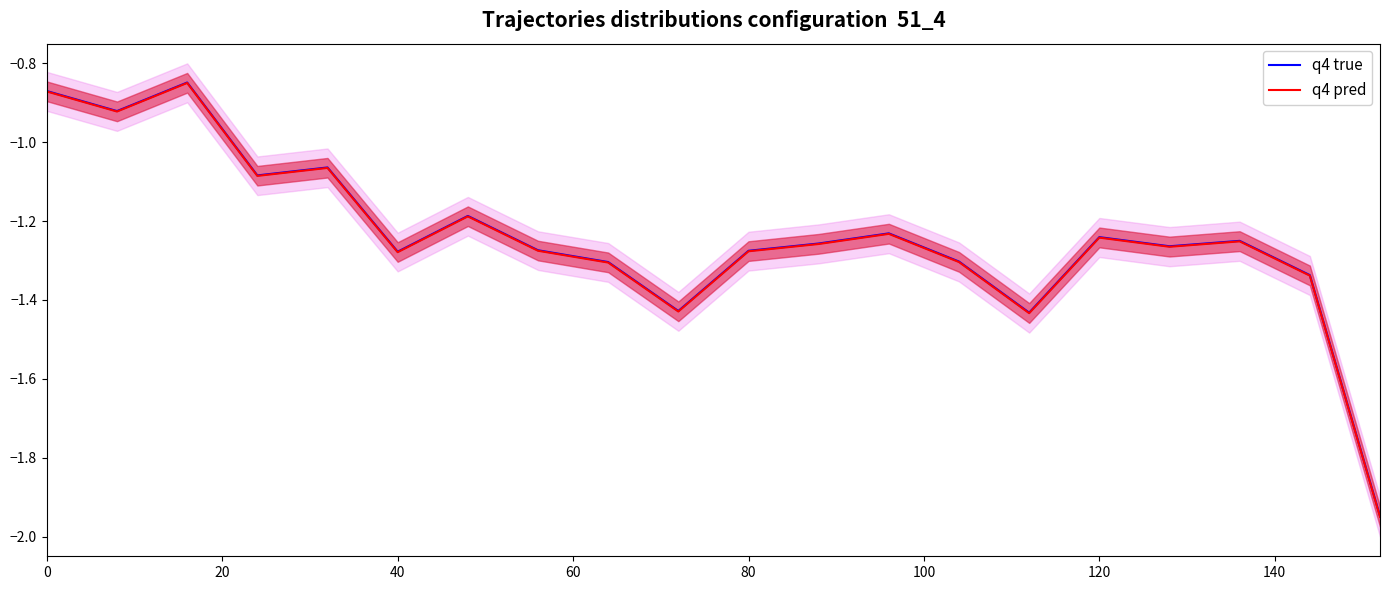

What is the difference between the q4 pred values at 20 and 120?

0.3